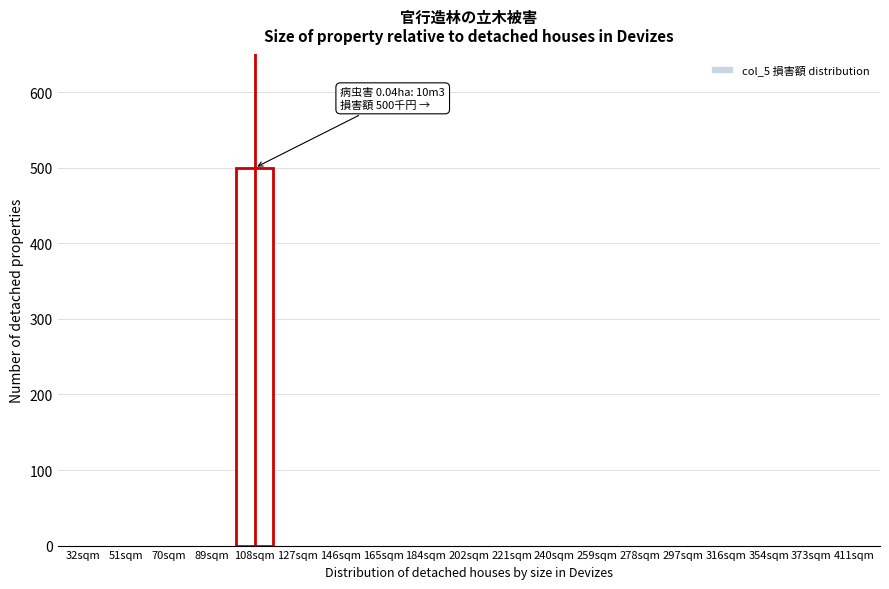

Reading right to left, list all the values displayed in this chart.

411sqm=0	373sqm=0	354sqm=0	316sqm=0	297sqm=0	278sqm=0	259sqm=0	240sqm=0	221sqm=0	202sqm=0	184sqm=0	165sqm=0	146sqm=0	127sqm=0	108sqm=500	89sqm=0	70sqm=0	51sqm=0	32sqm=0